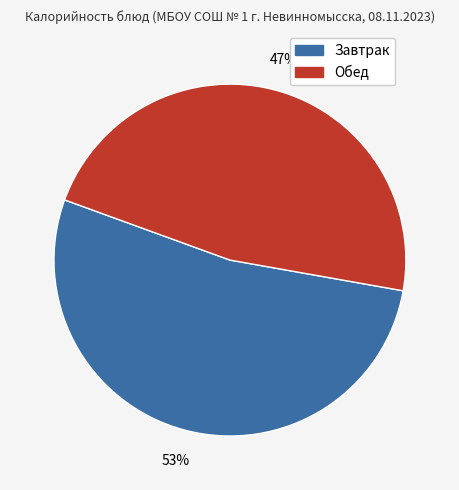

How many slices are in this pie chart?

2